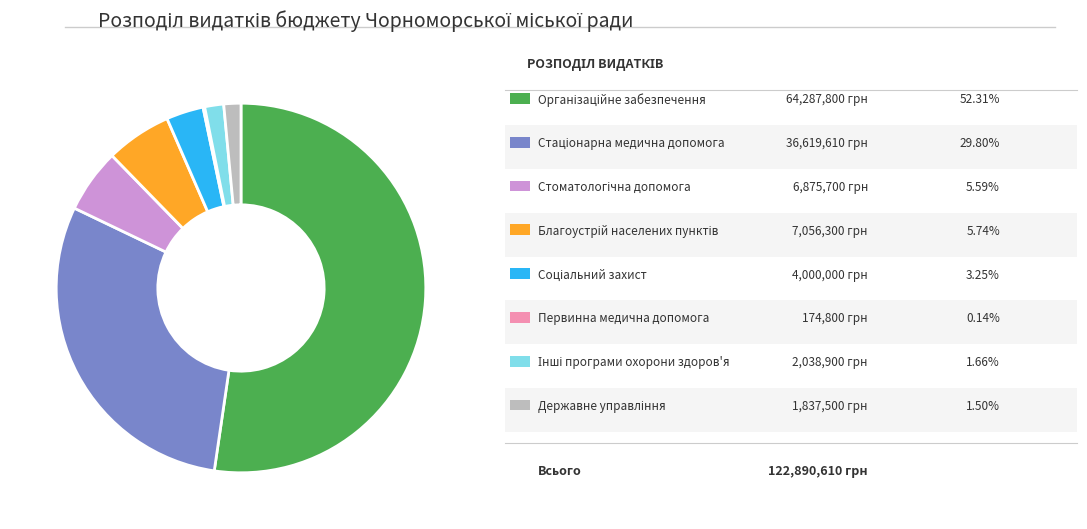

Is there any slice that represents more than half of the pie?

Yes